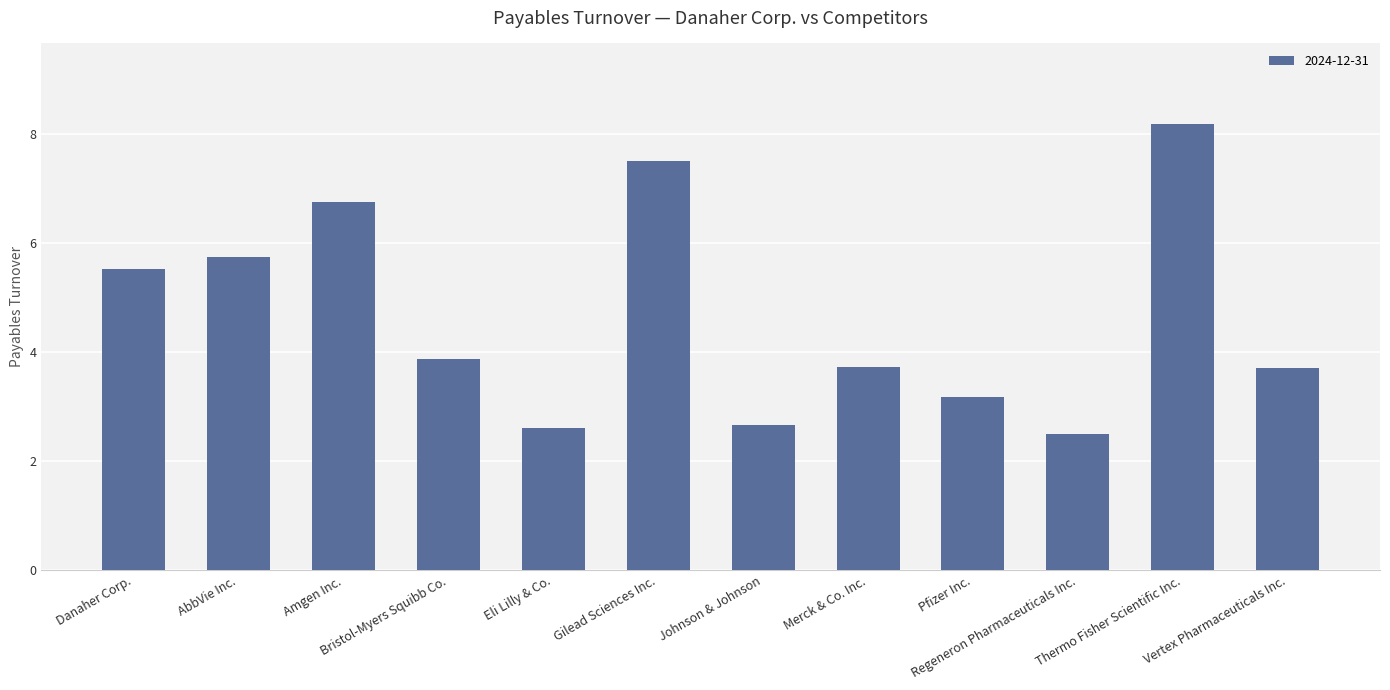

At which label does the data first exceed 3?

Danaher Corp.